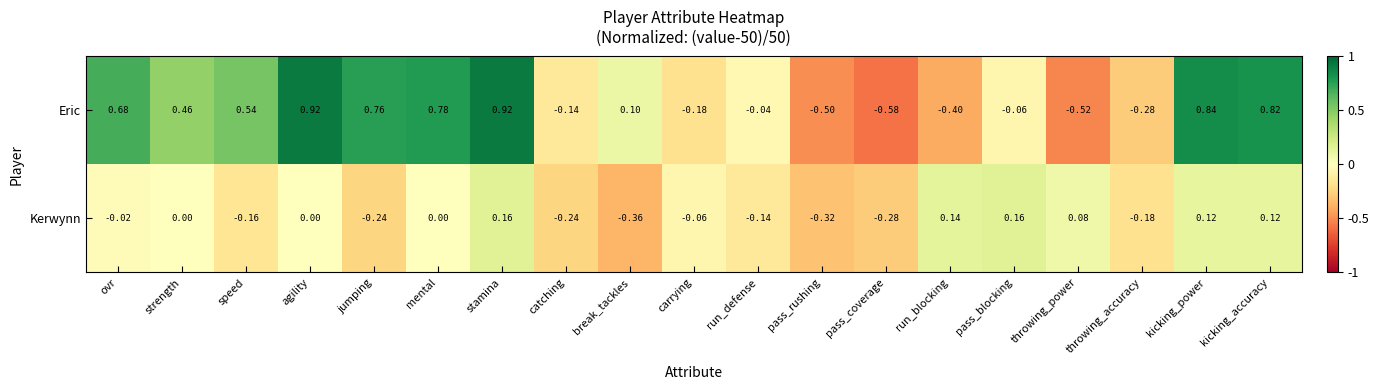

Which series has the largest range (max minus min)?

Eric